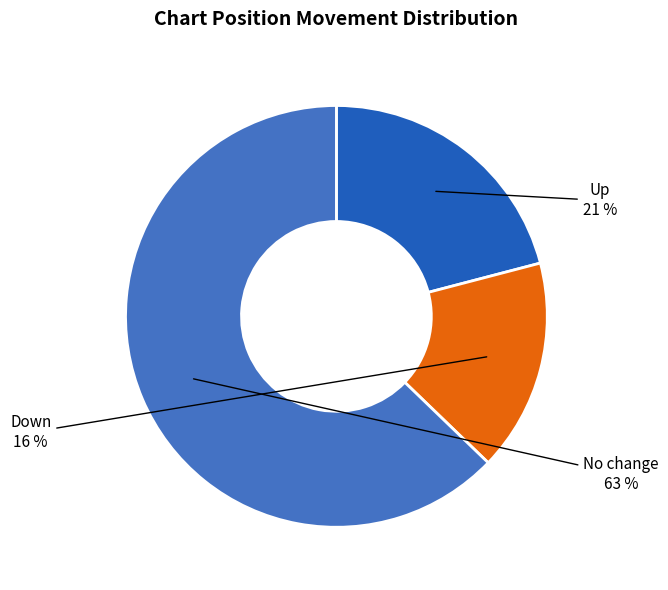

How many segments does this pie chart have?

3